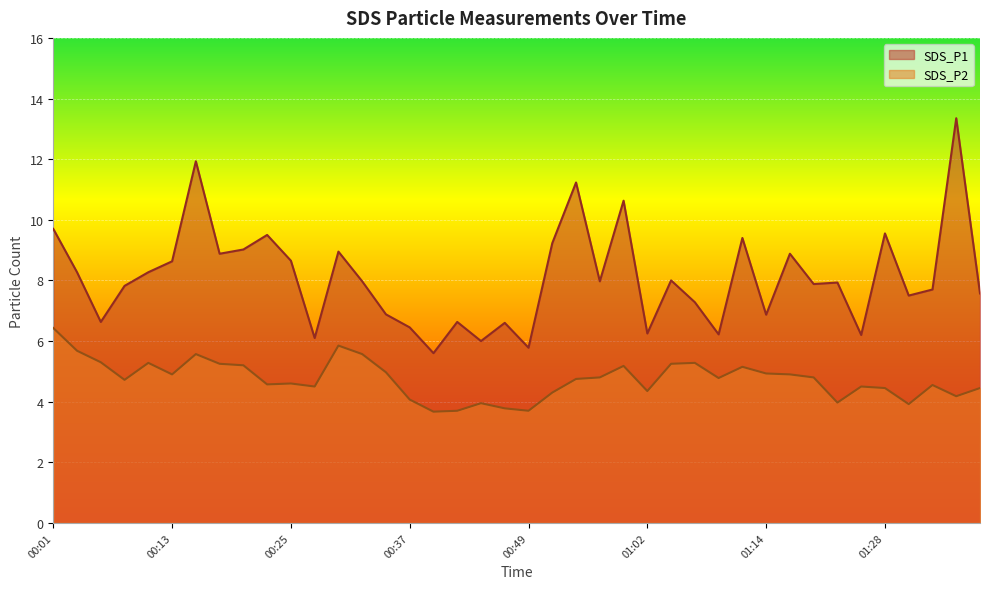

What is the value of the SDS_P1 point at the 13th from the left?

8.9